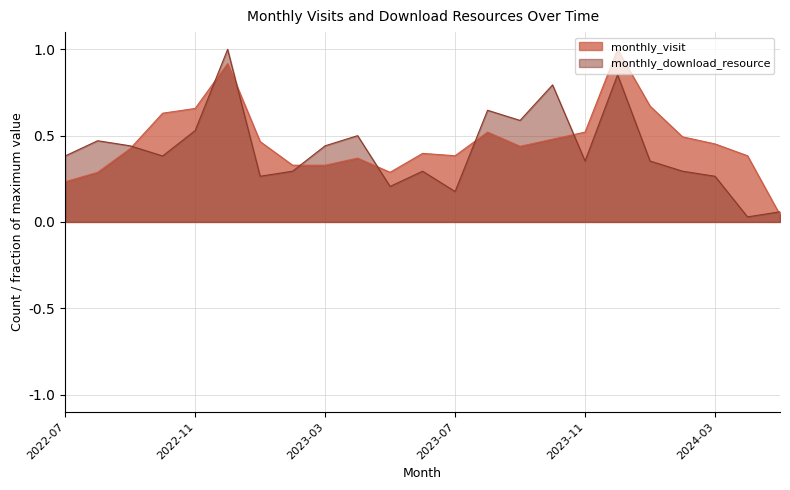

How many intersections are there between monthly_visit and monthly_download_resource?

8